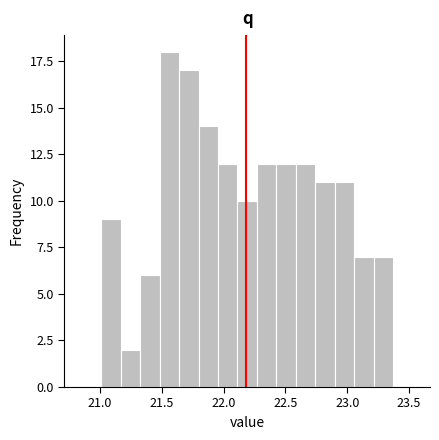

Around what value on the x-axis is the tallest bar? Give the approximate position of its centre, as read against the axis.

21.55